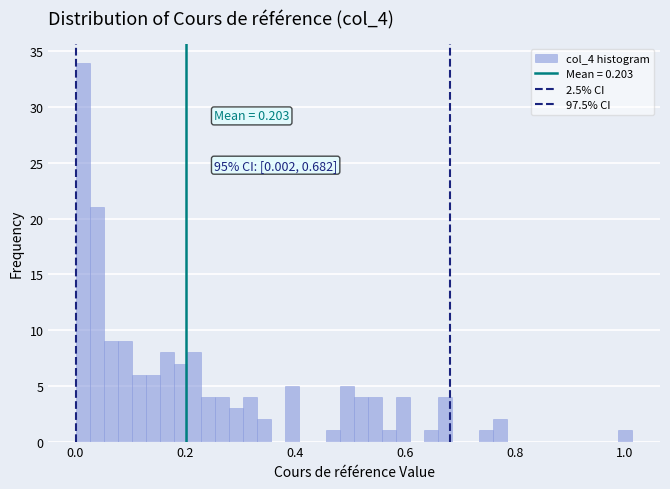

Read against the x-axis, roughly where is the centre of the tallest bar?

0.02